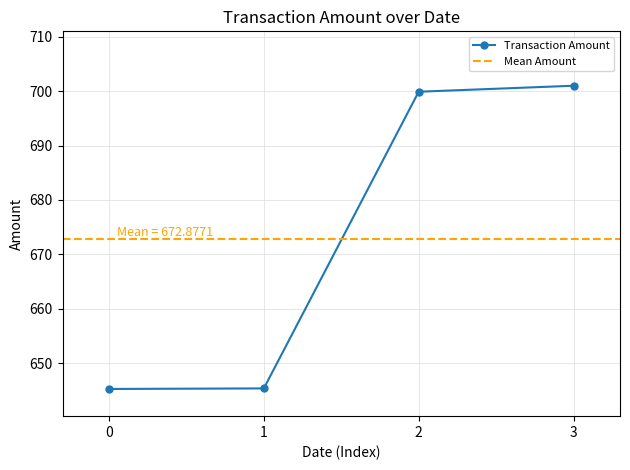

The value of Transaction Amount at 2 is 1171.7. True or false?

False